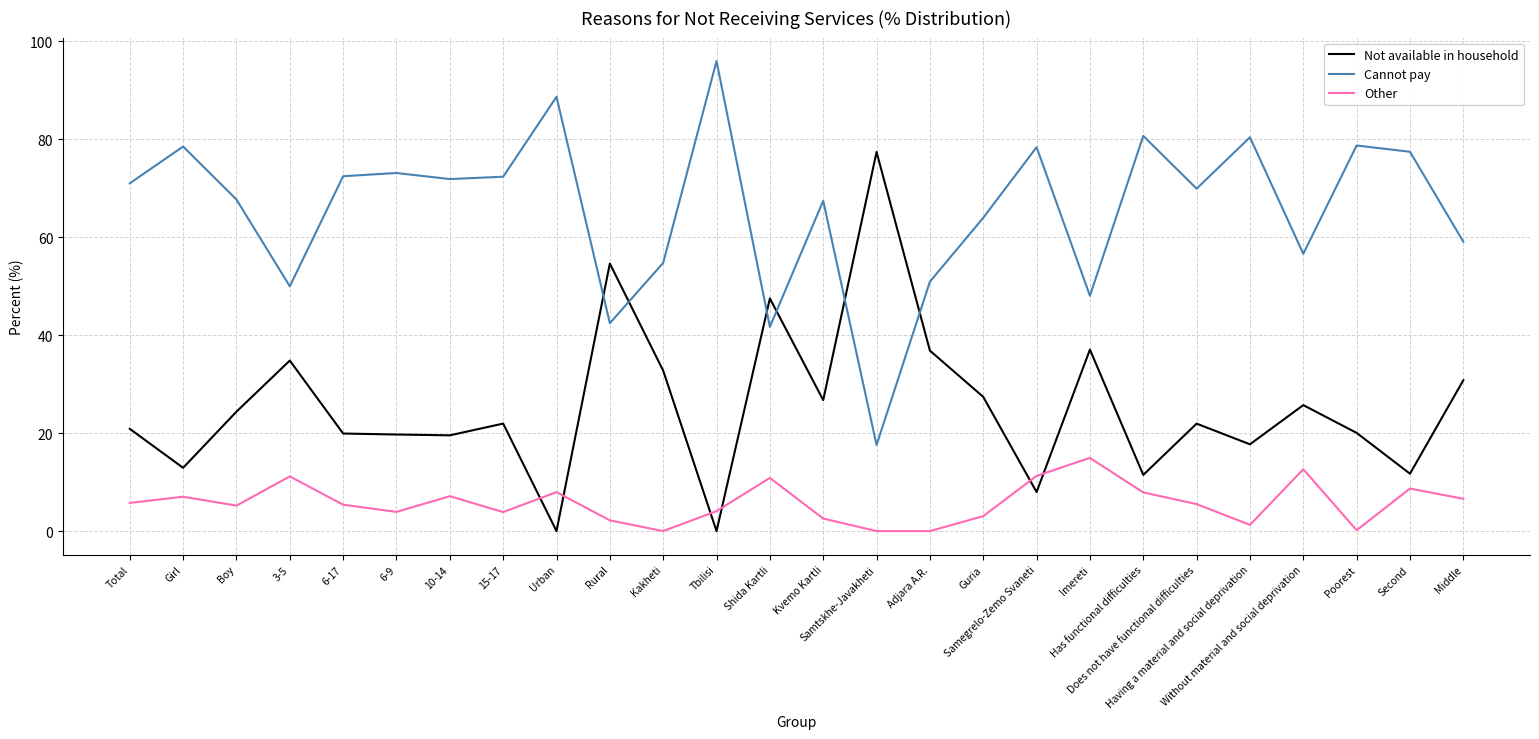

What is the sum of all Cannot pay values?

1709.0